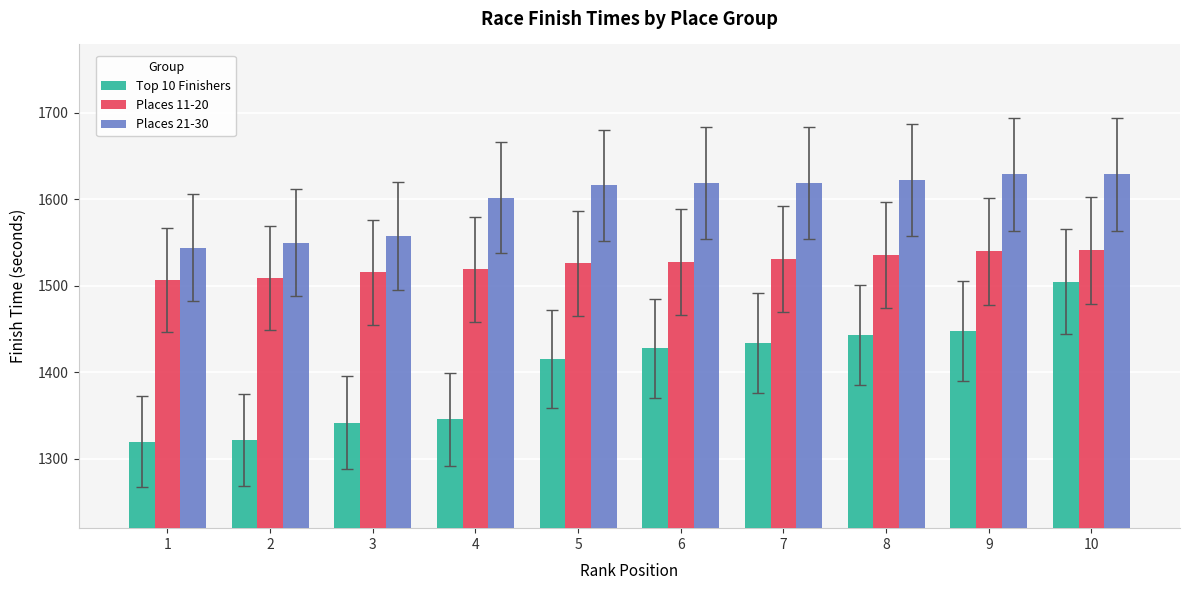

What is the sum of the Top 10 Finishers values at 2 and 5?

2737